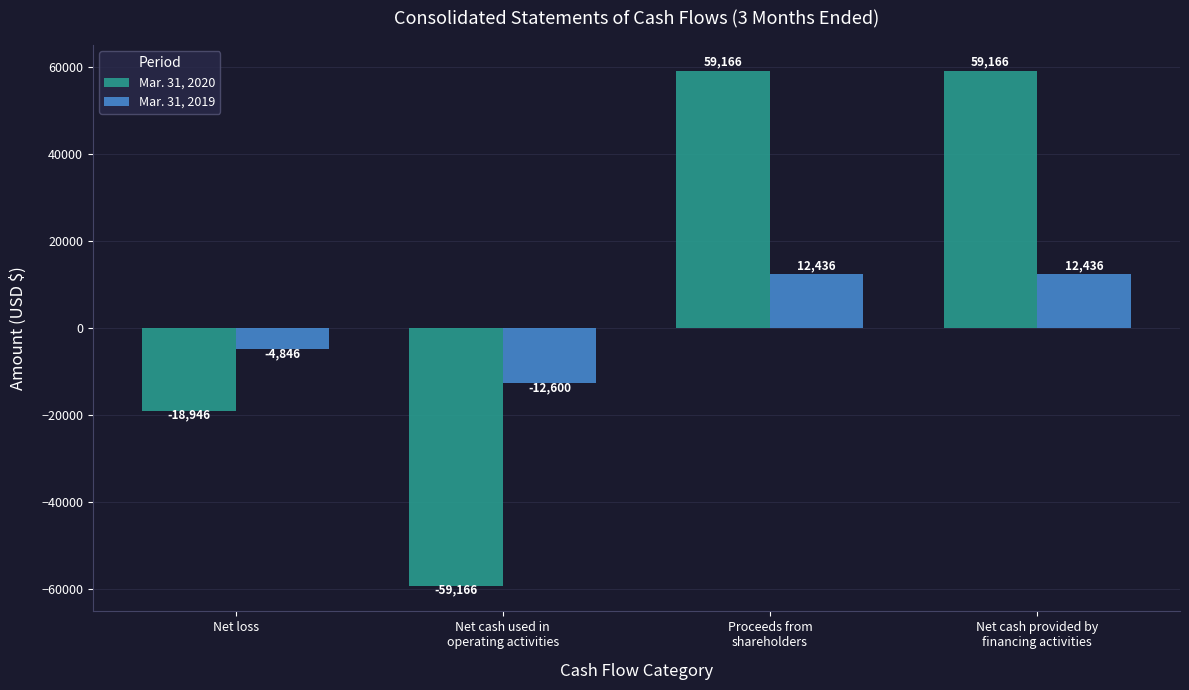

What is the minimum value for Mar. 31, 2019?

-12600